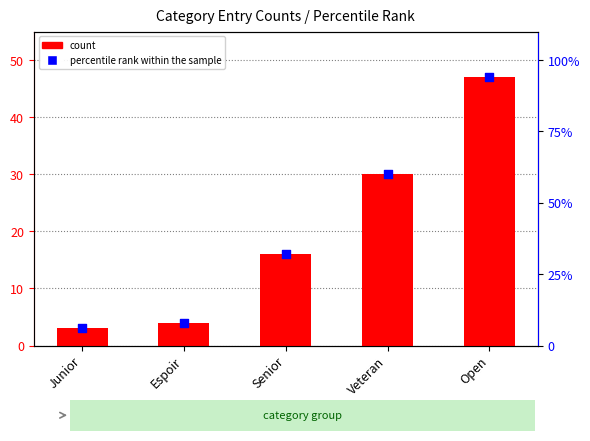

What are all the series names shown in the legend?

count, percentile rank within the sample